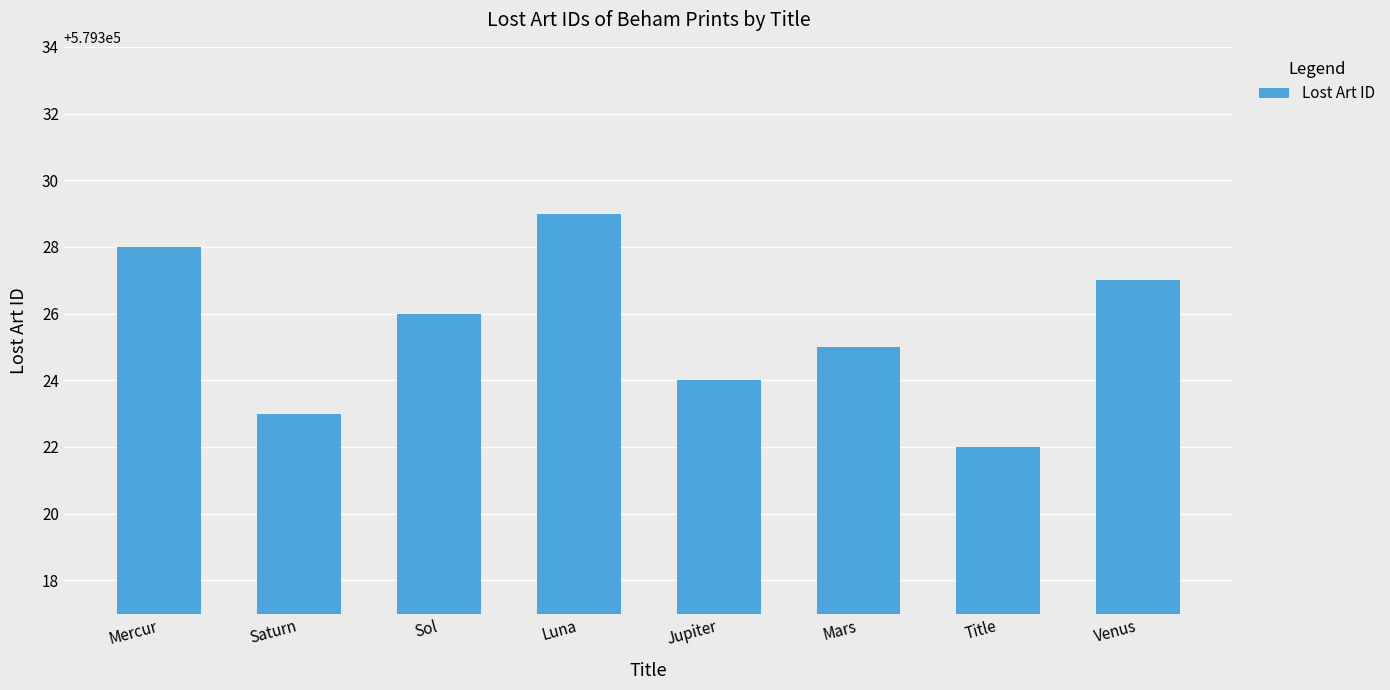

What is the change in value from Jupiter to Title?

-2